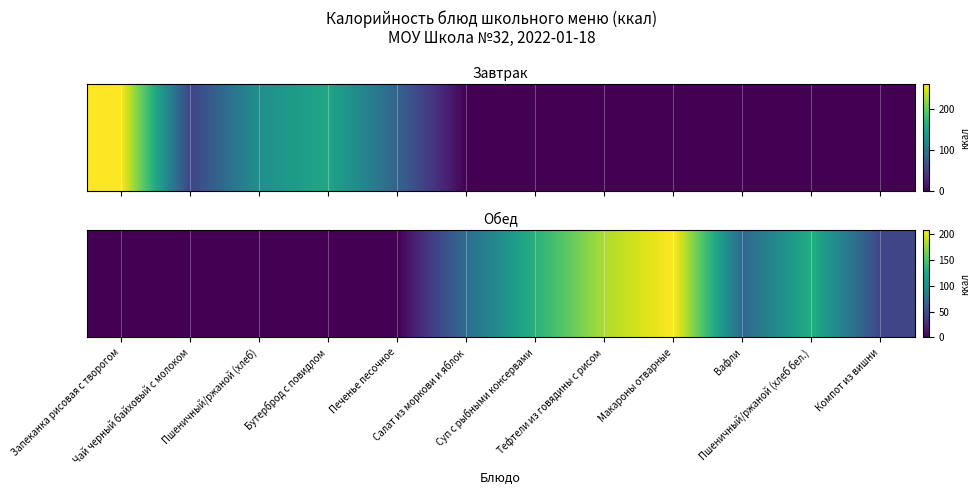

Count the number of data series in this chart.

1